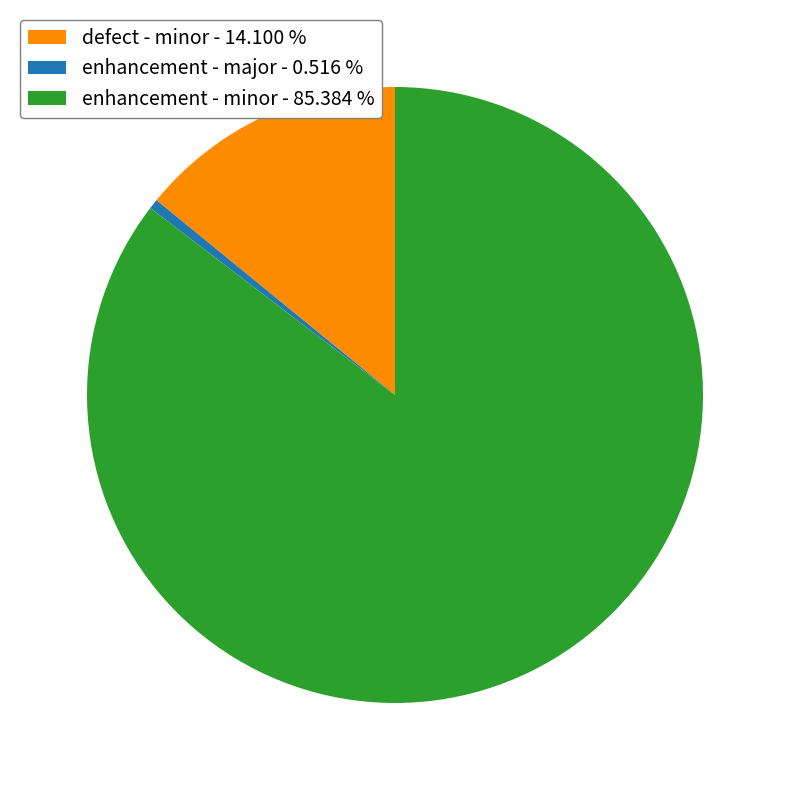

Which slice represents more than half of the pie?

enhancement - minor - 85.384 %